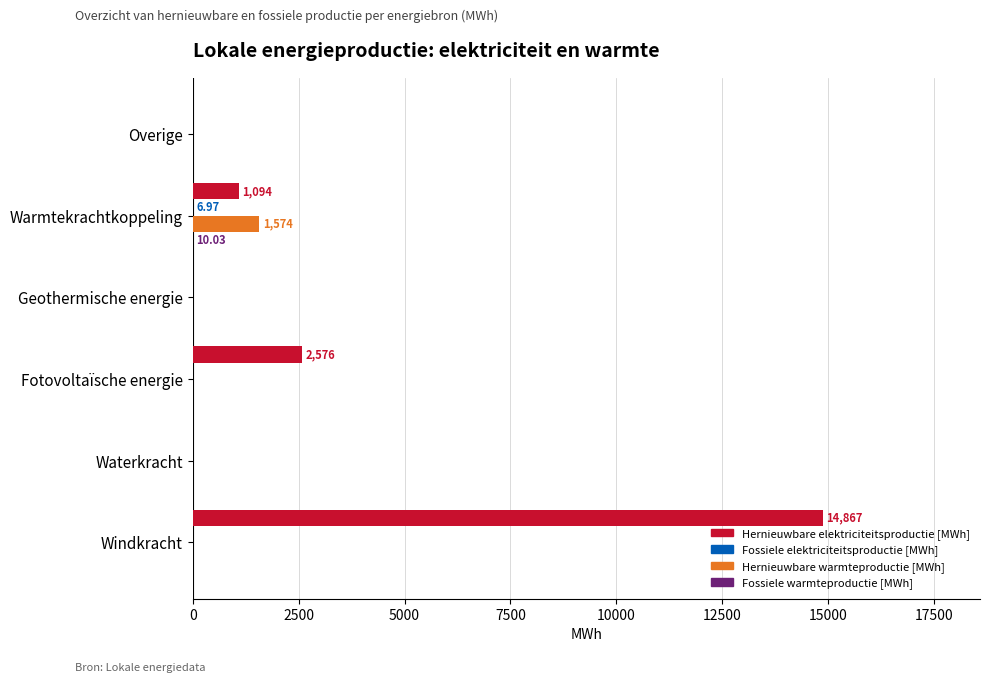

Which label corresponds to the largest value in the chart?

Windkracht